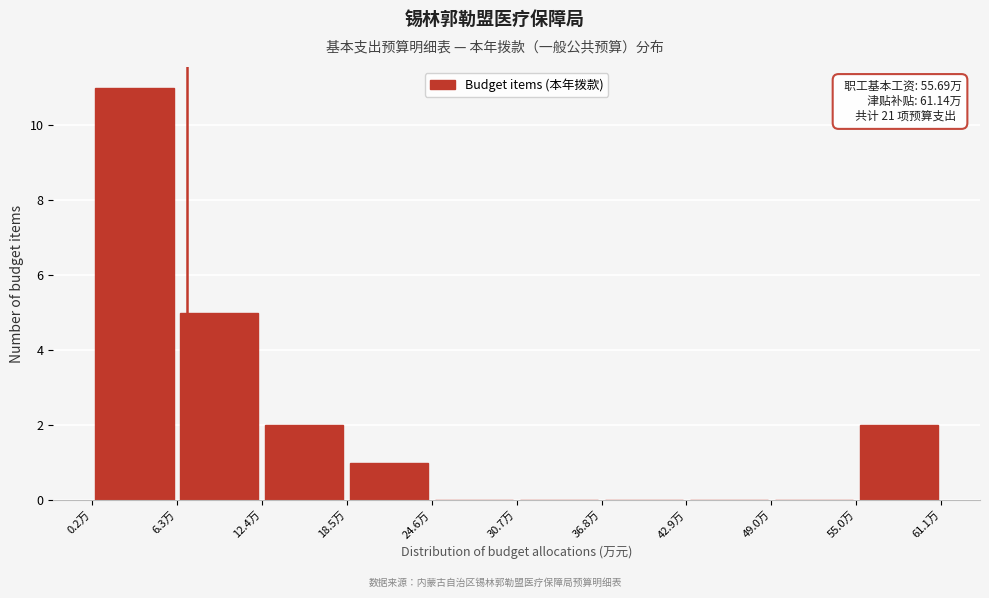

Over which range of the x-axis is the bar tallest?

0 to 6